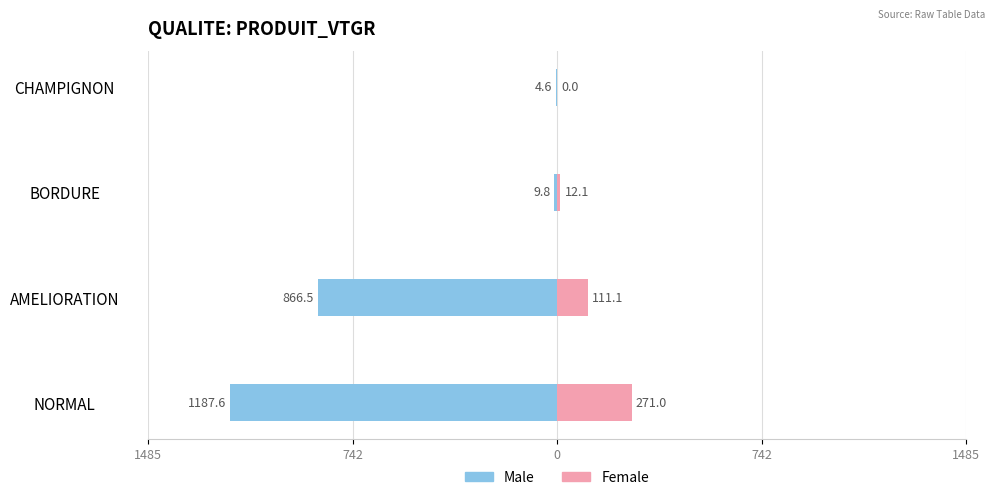

What is the average value of the Female series?

98.5